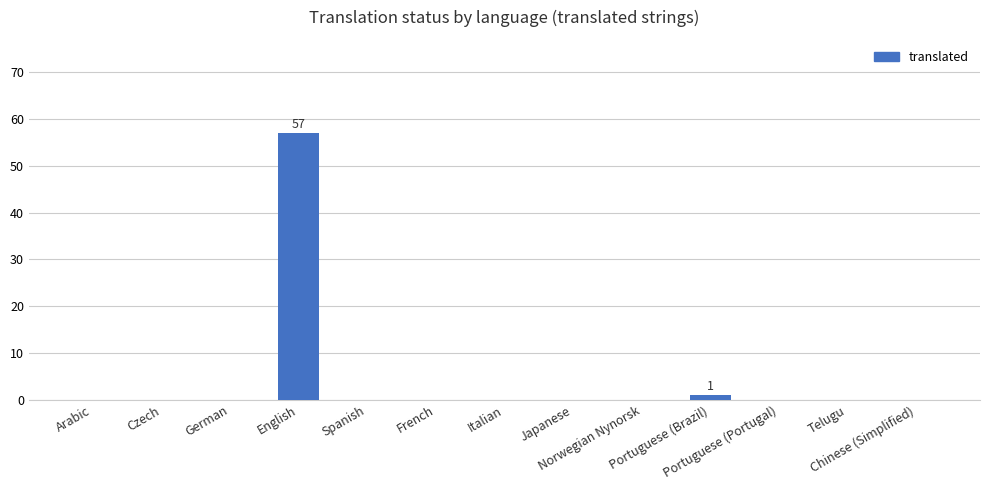

True or false: the data shows 0 at Portuguese (Portugal).

True